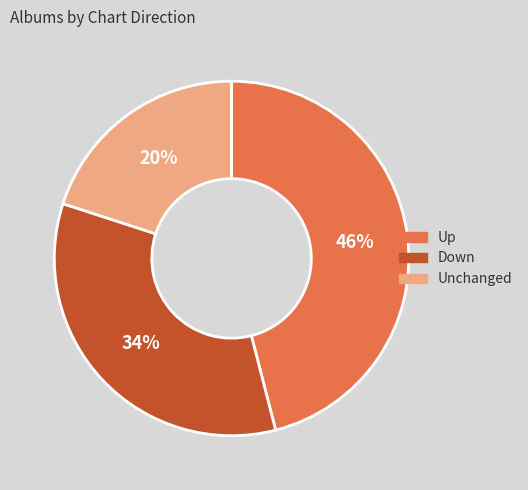

Does any single category account for the majority?

No